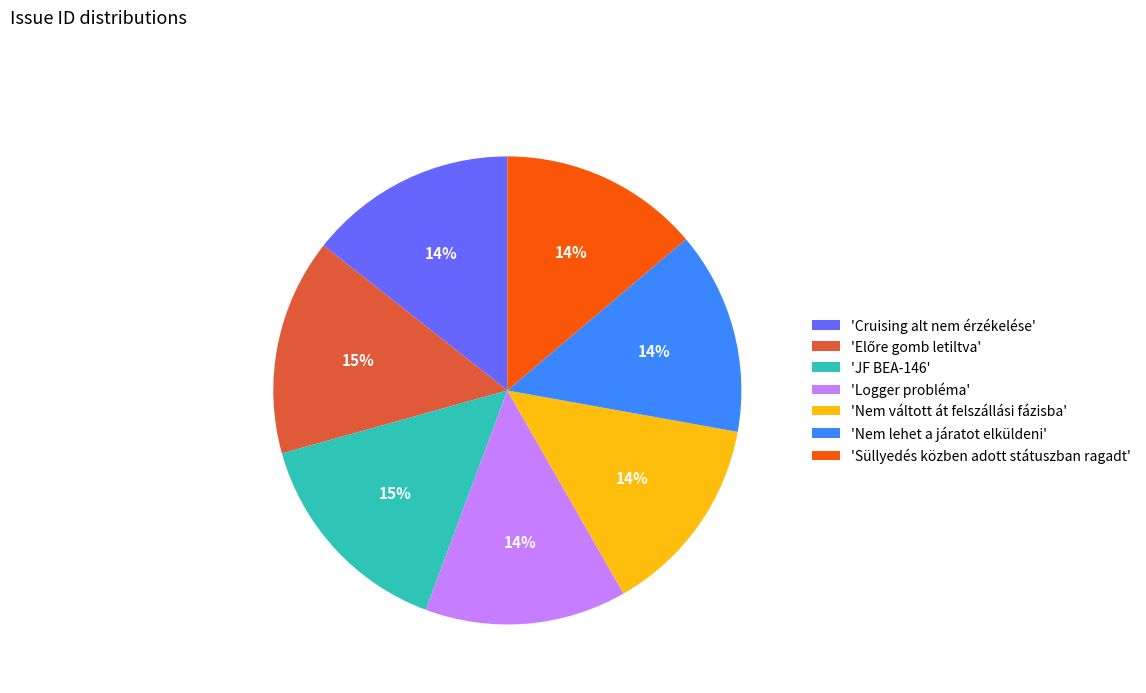

To the nearest percent, what is the average slice percentage?

14%